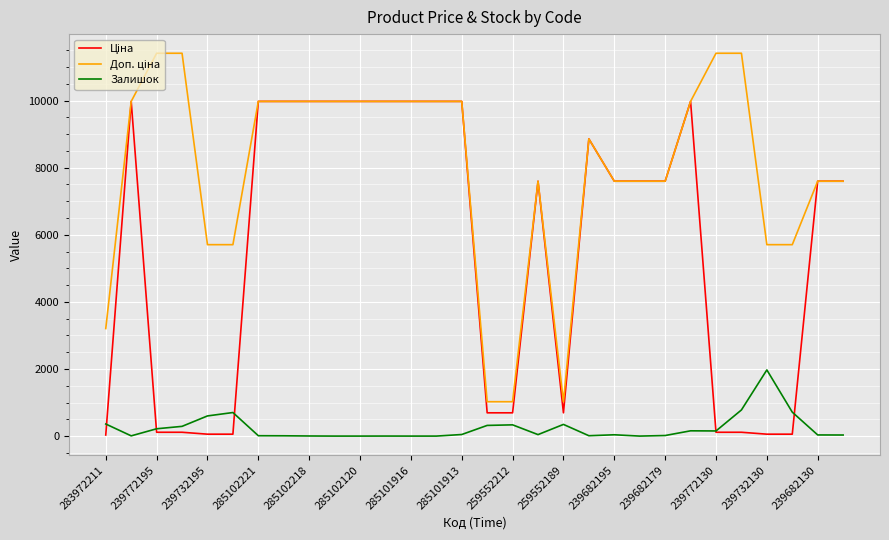

Count the number of categories in the chart.

30